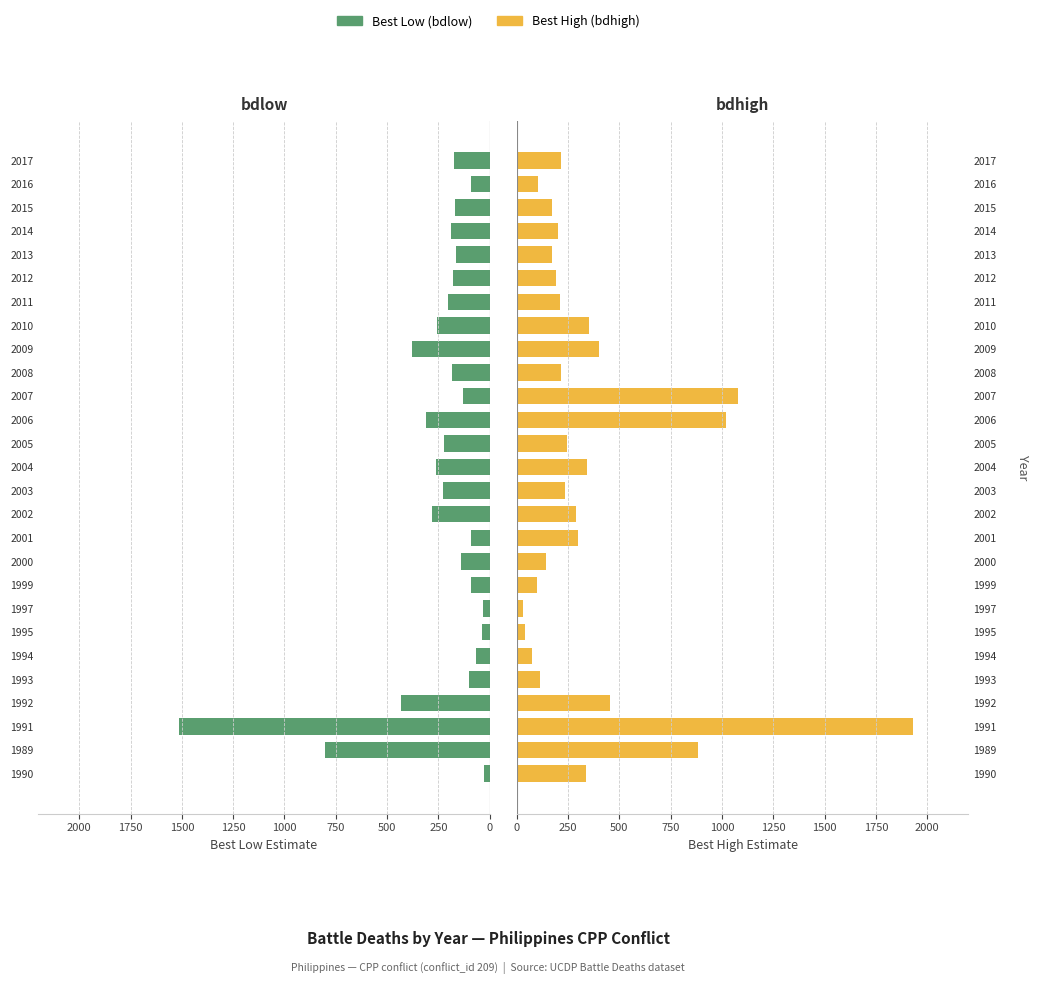

True or false: Best Low has a value of 165 at 2013.

True